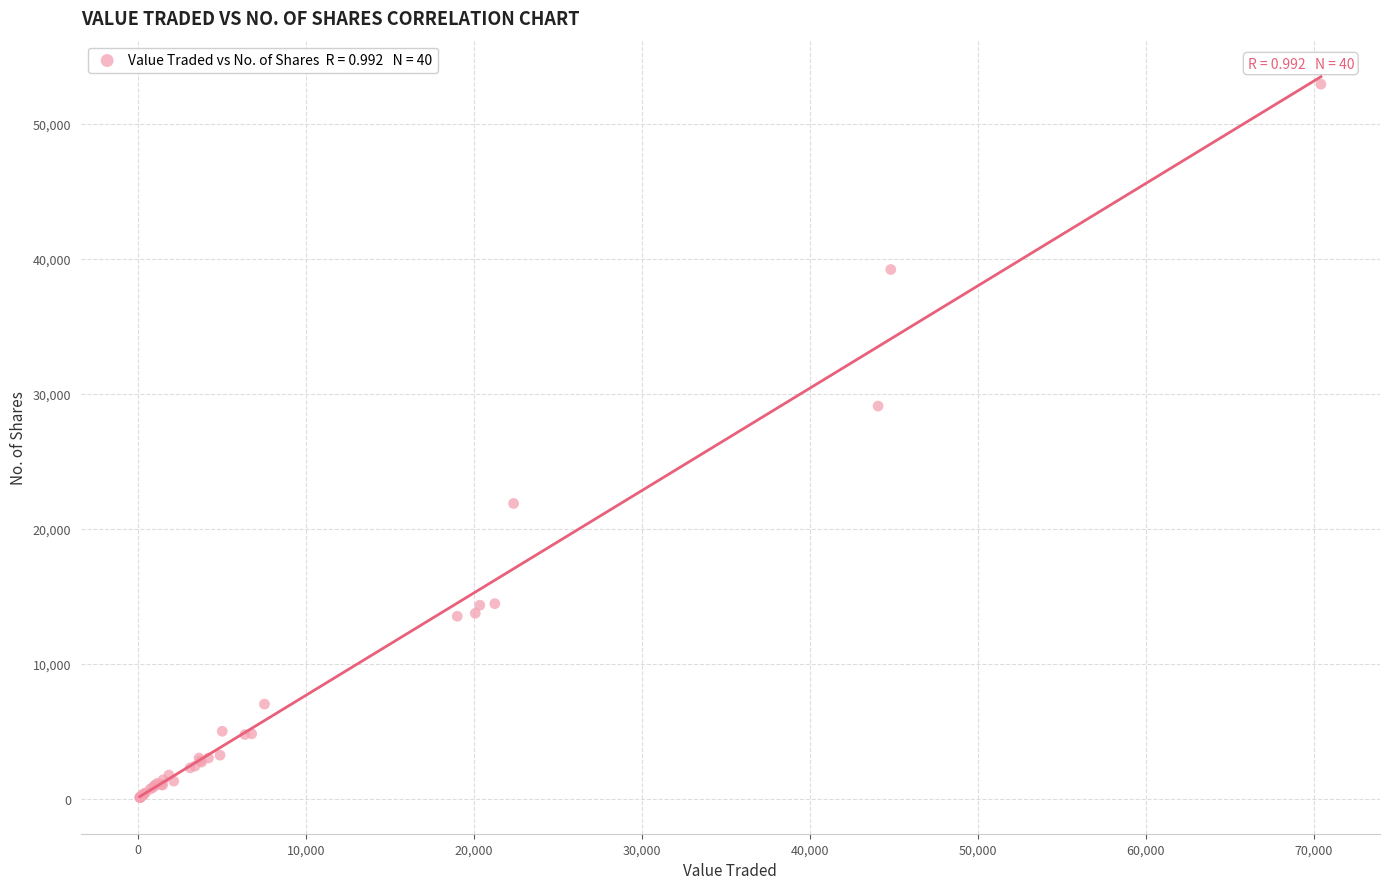

What Y value in the scatter plot is closest to 26509?

29094